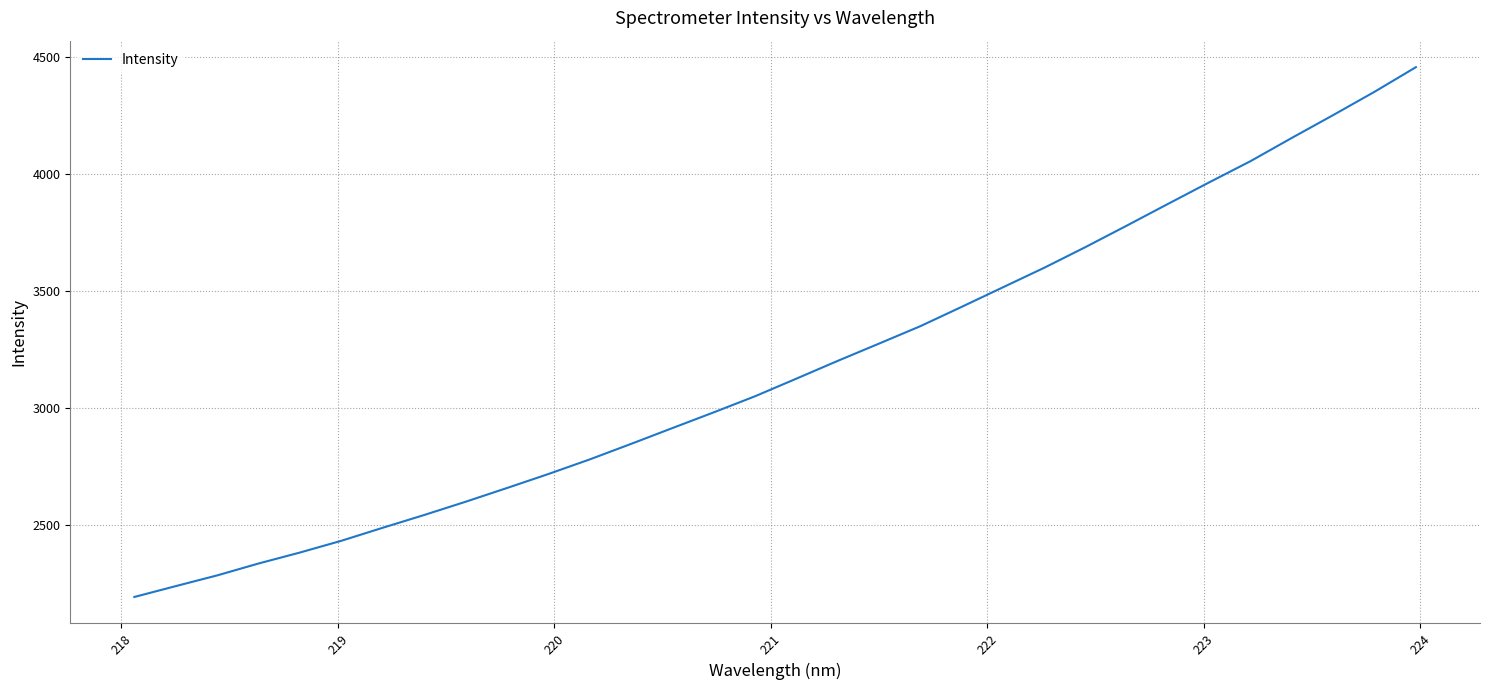

What is the difference between the maximum and minimum values?

2262.1